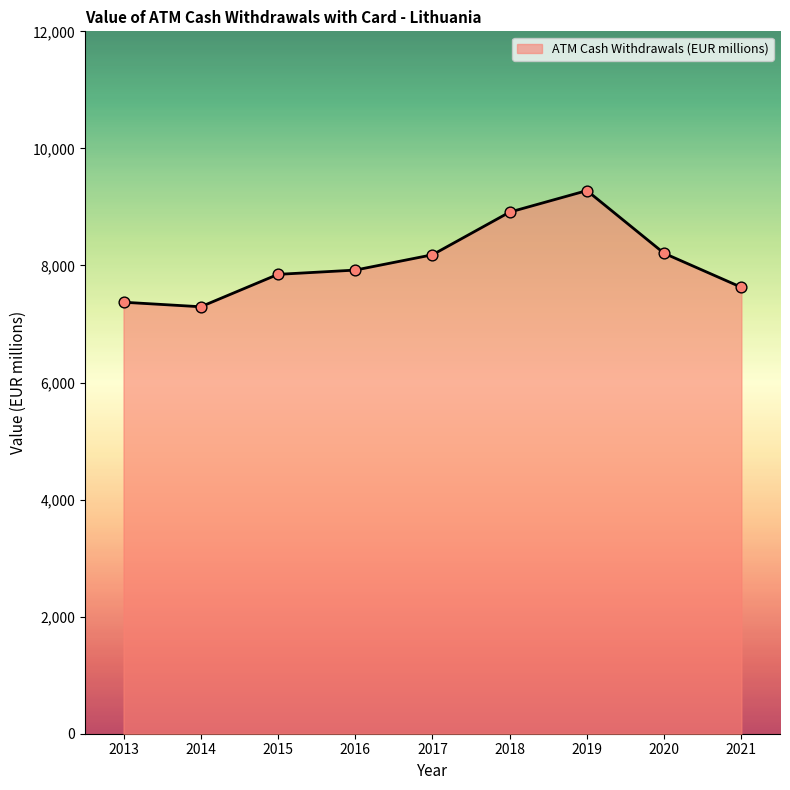

Approximately how many times larger is the value at 2014 compared to 2018?

0.8